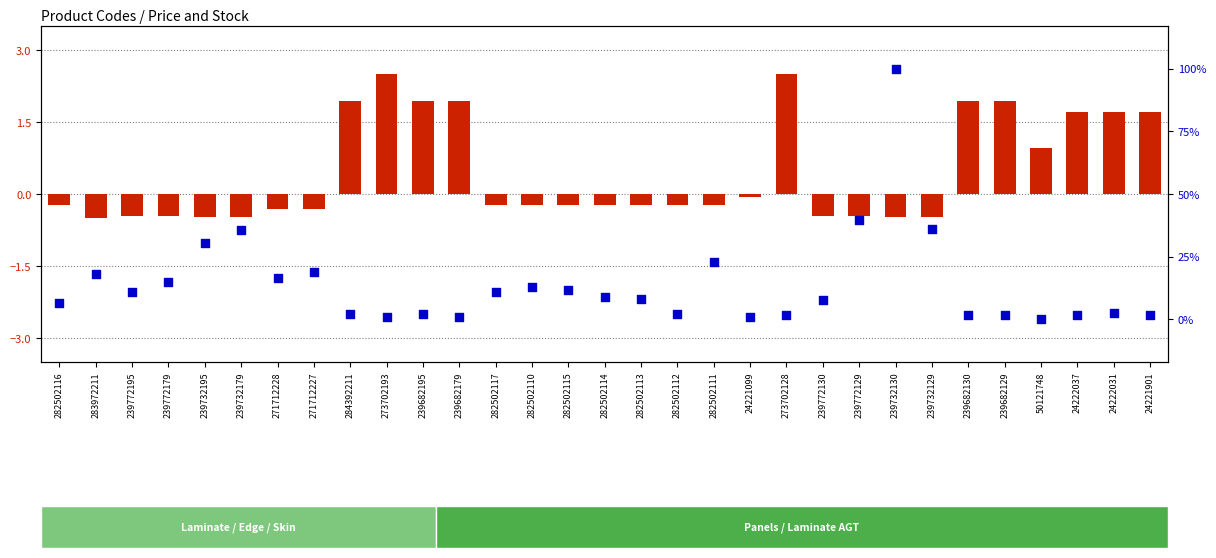

Which series reaches the maximum Y coordinate?

stock percentile within group